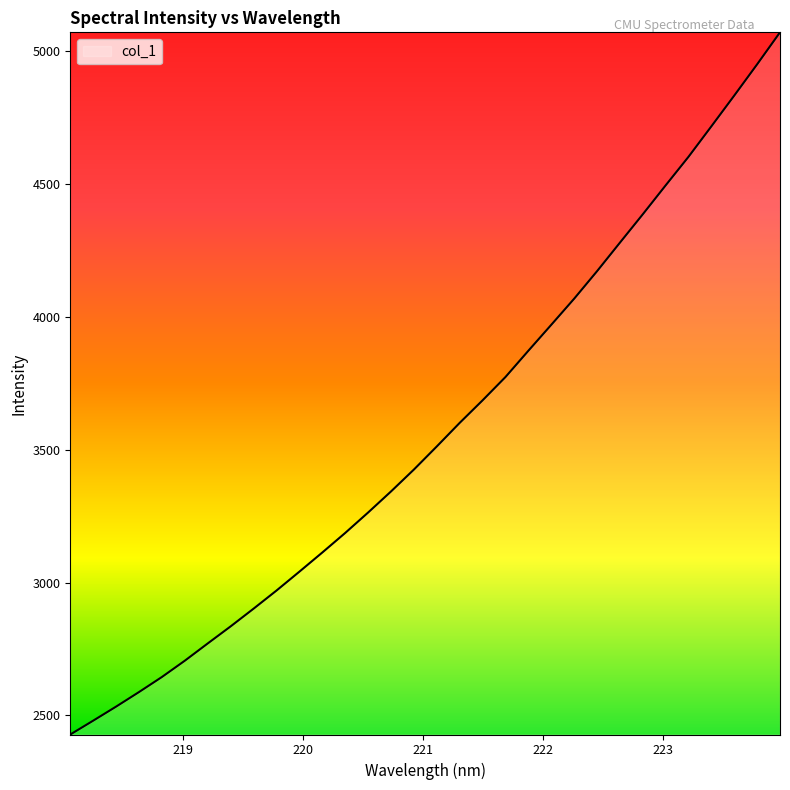

Reading right to left, extract all data points from this chart.

5070.0	4949.6	4832.1	4716.4	4601.8	4494.3	4385.4	4278.6	4171.3	4067.8	3969.7	3872.2	3773.3	3685.7	3600.9	3512.2	3425.3	3342.9	3263.6	3186.7	3113.2	3041.1	2970.1	2901.9	2835.4	2771.1	2706.2	2644.9	2588.2	2533.4	2480.5	2428.5